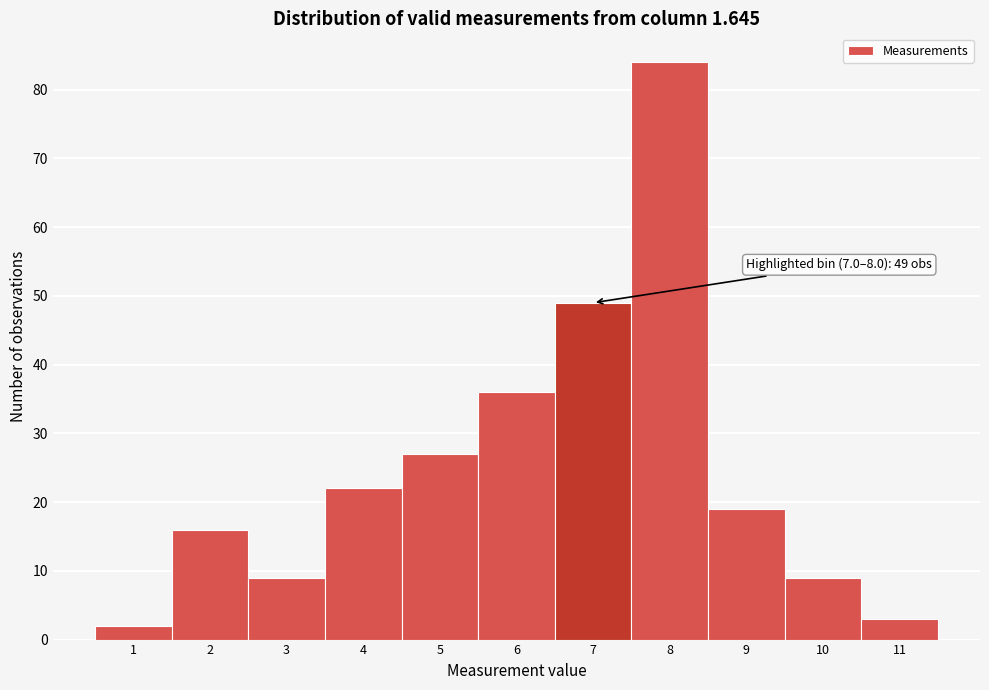

Reading right to left, extract all data points from this chart.

3	9	19	84	49	36	27	22	9	16	2